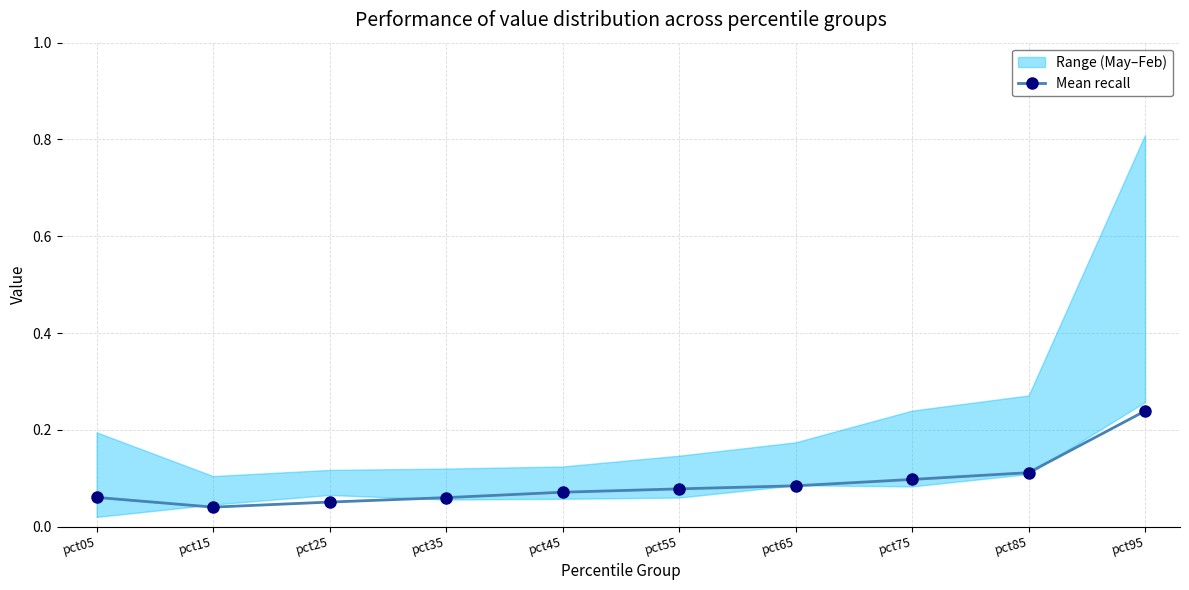

Which label corresponds to the largest value in the chart?

pct95